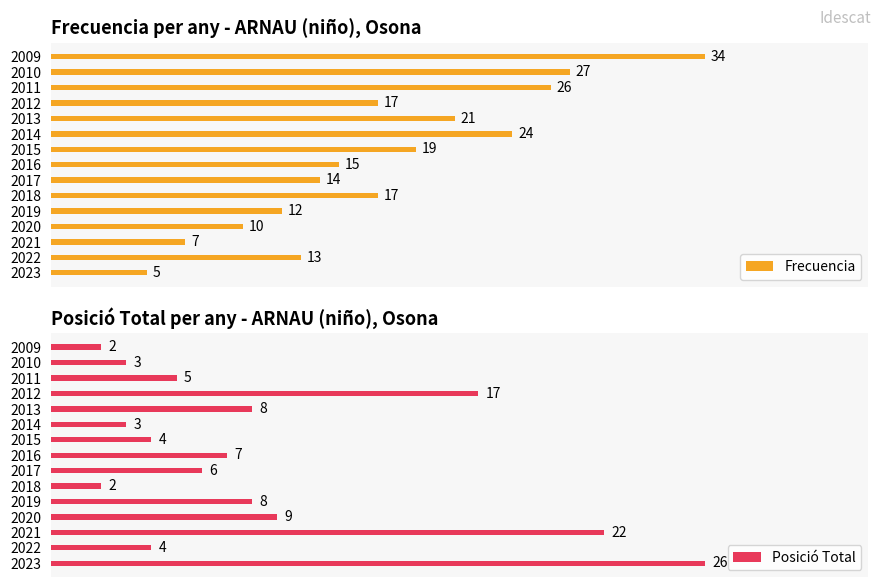

Are the bars grouped side by side (vs. stacked)?

Yes